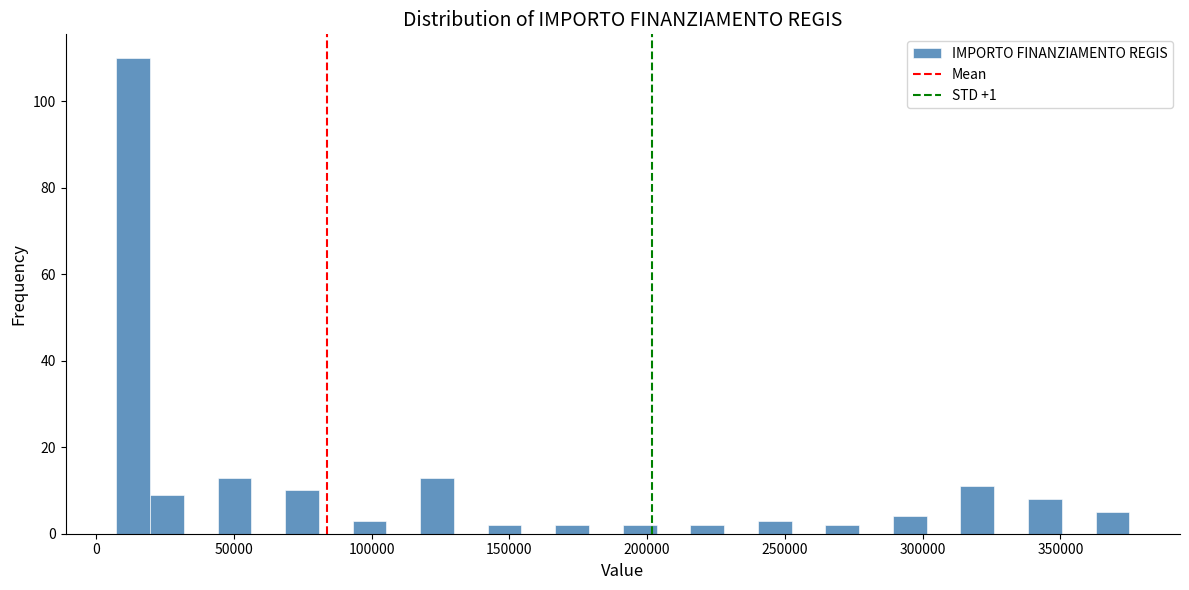

Around what value on the x-axis is the tallest bar? Give the approximate position of its centre, as read against the axis.

15000